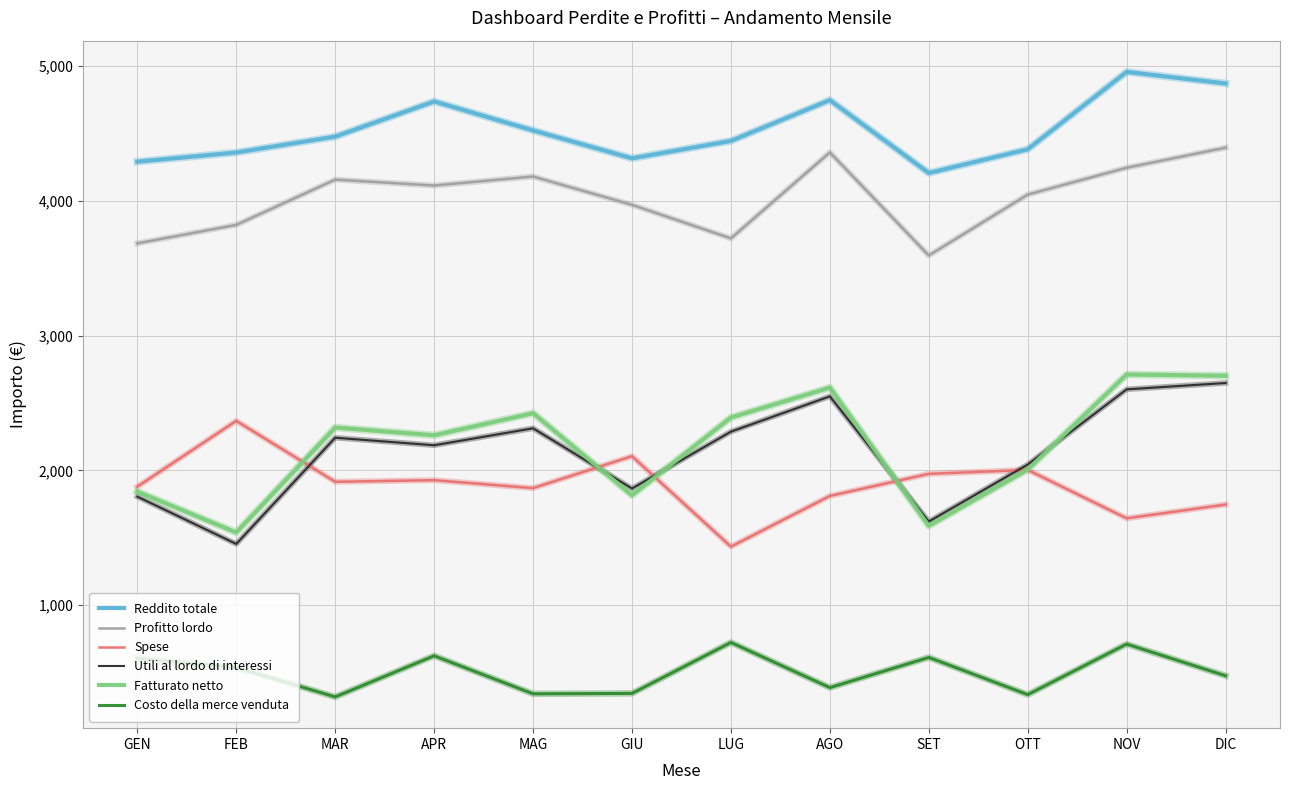

True or false: Reddito totale and Spese cross at least once.

False